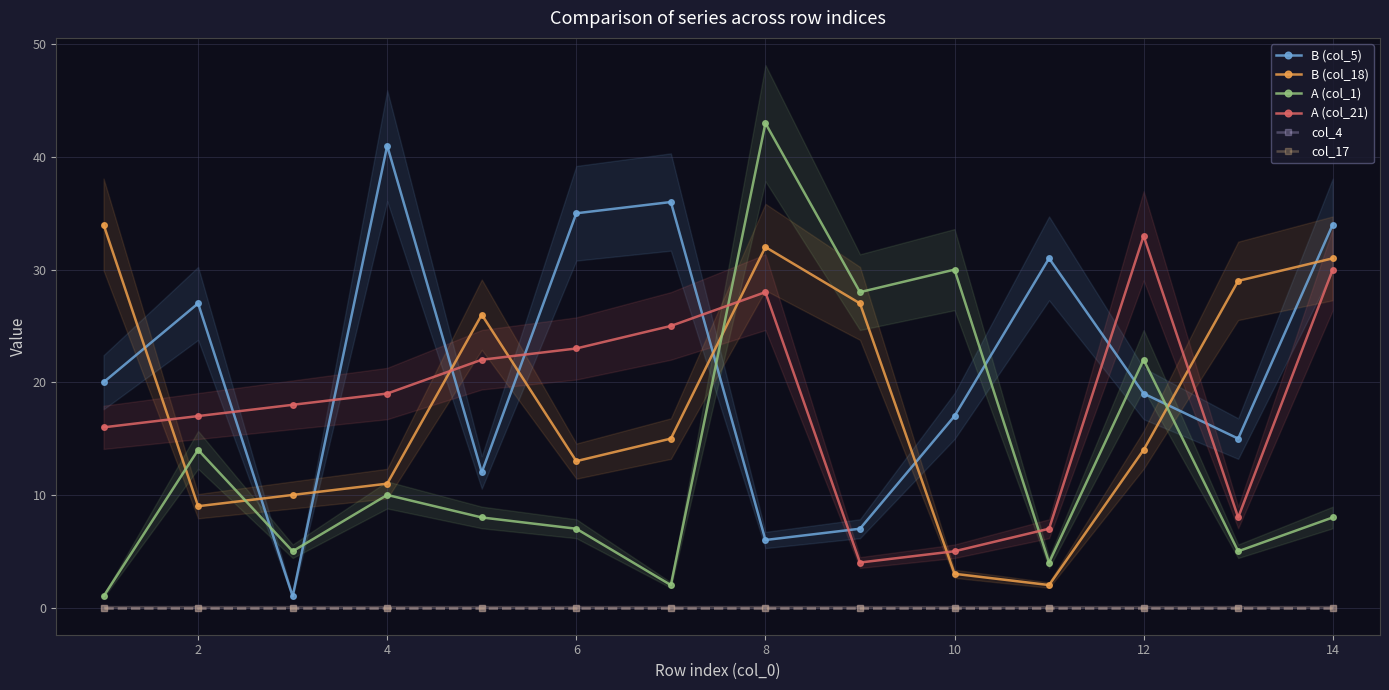

Which series ends up on top after the final intersection of B (col_18) and A (col_1)?

B (col_18)